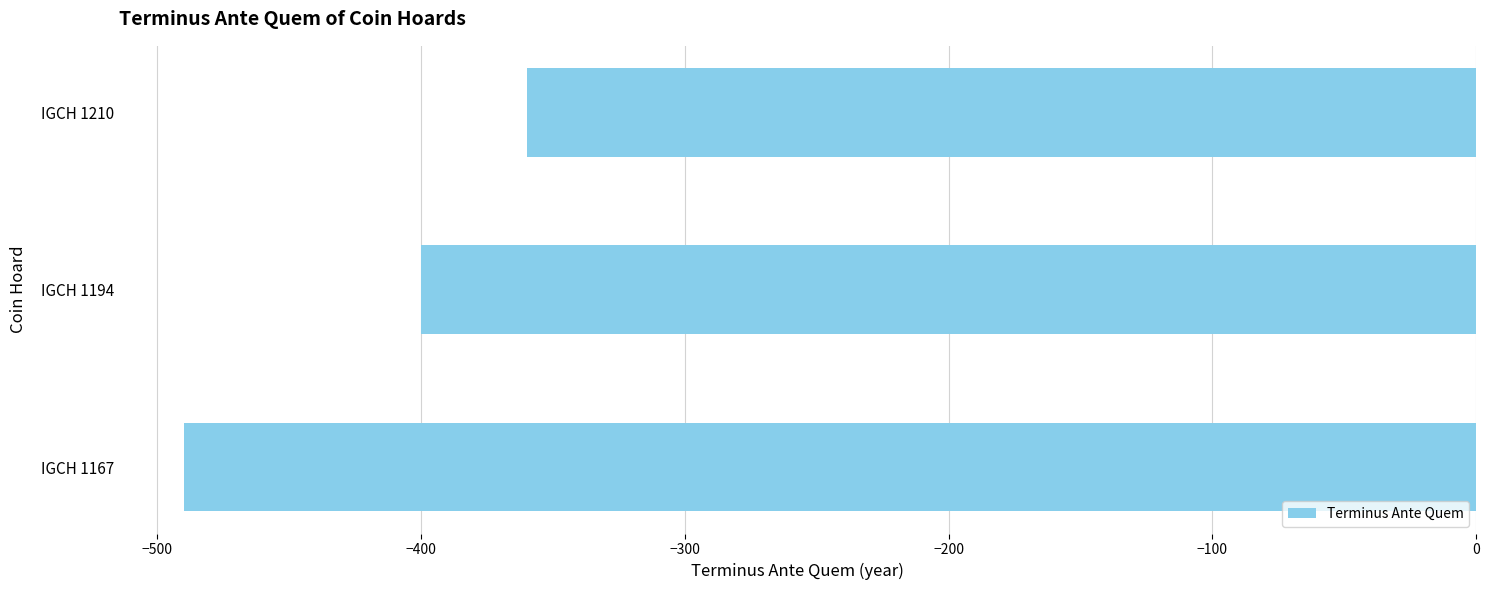

Reading bottom to top, extract all data points from this chart.

IGCH 1167=-490	IGCH 1194=-400	IGCH 1210=-360